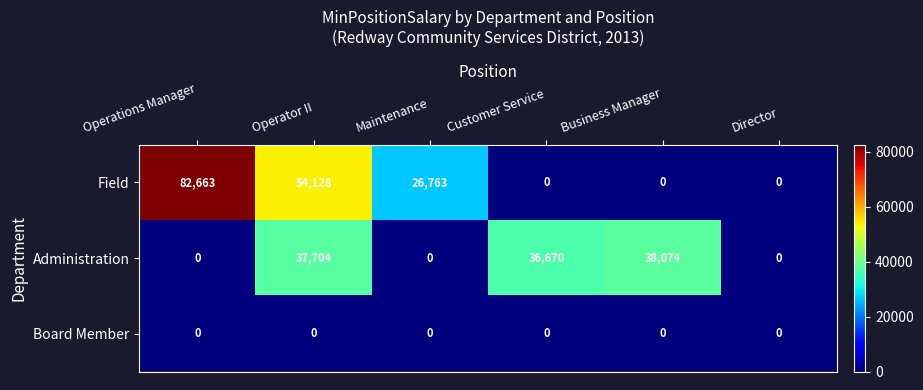

Where does the Field series first go above 26763?

Operations Manager